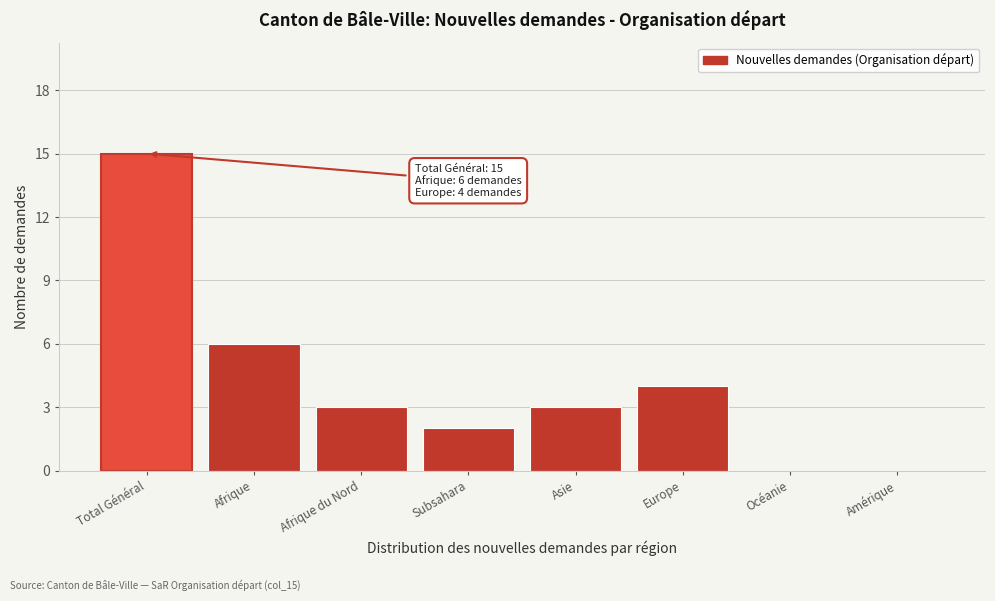

Reading left to right, list all the values displayed in this chart.

Total Général=15	Afrique=6	Afrique du Nord=3	Subsahara=2	Asie=3	Europe=4	Océanie=0	Amérique=0